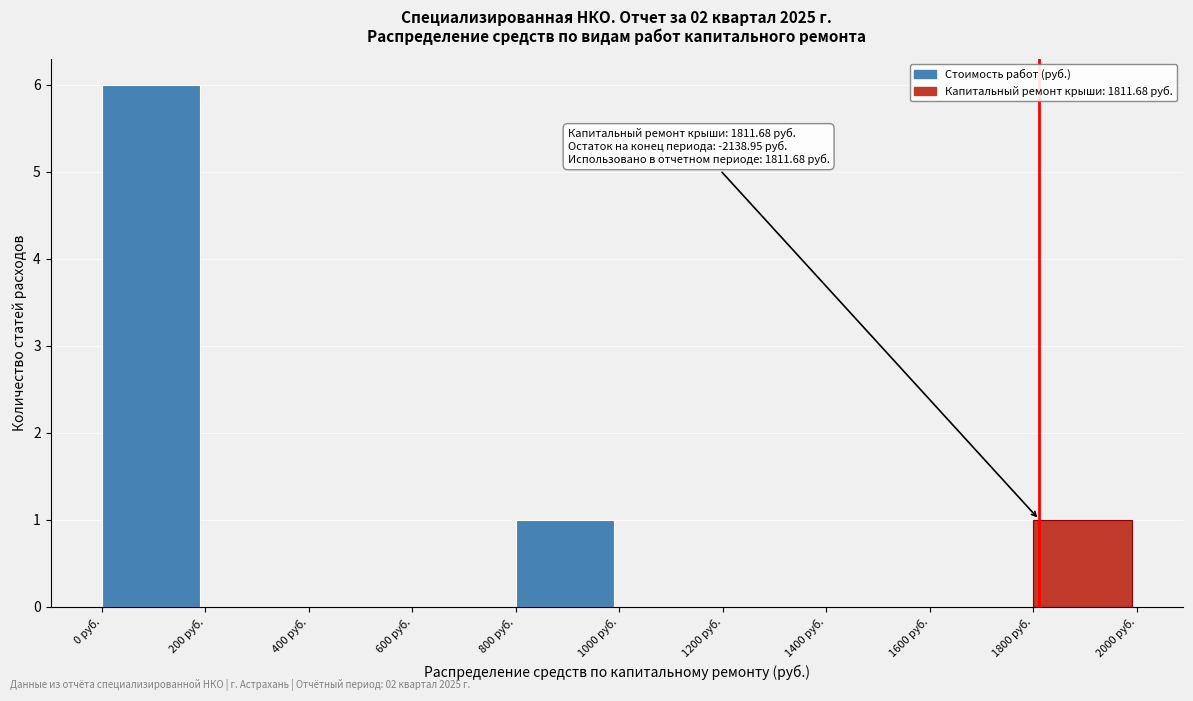

Which range on the x-axis has the tallest bar?

0 to 200